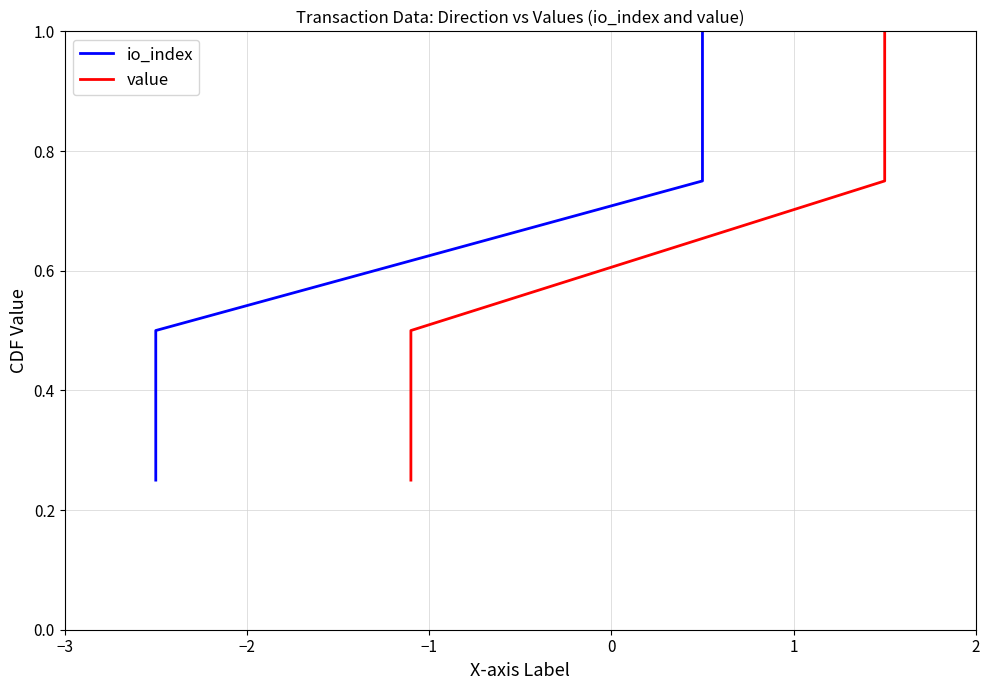

What are all the series names shown in the legend?

io_index, value